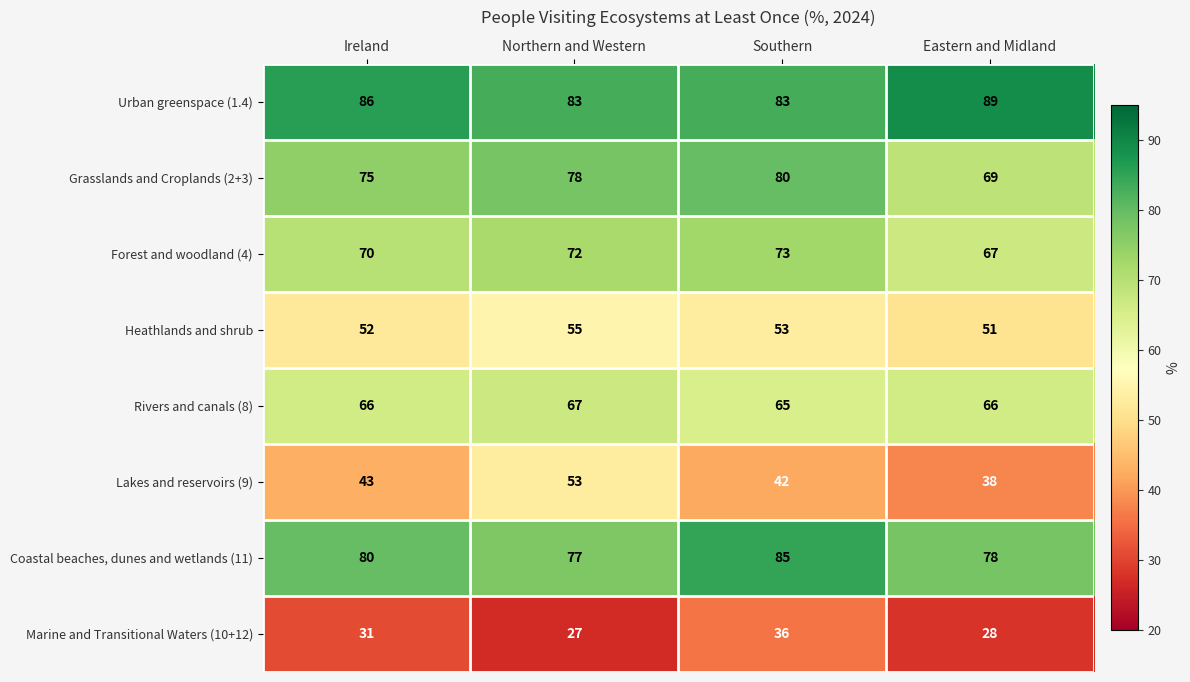

How many distinct data groups are displayed?

8